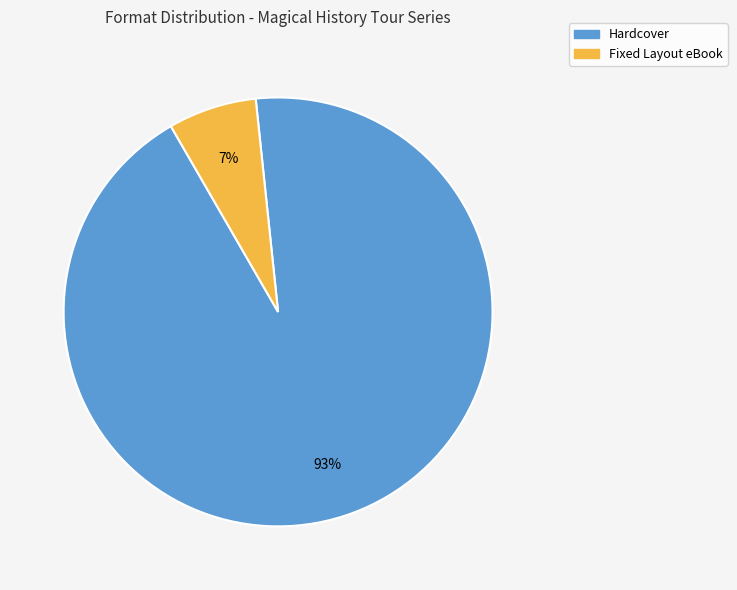

Which has a higher value, Hardcover or Fixed Layout eBook?

Hardcover